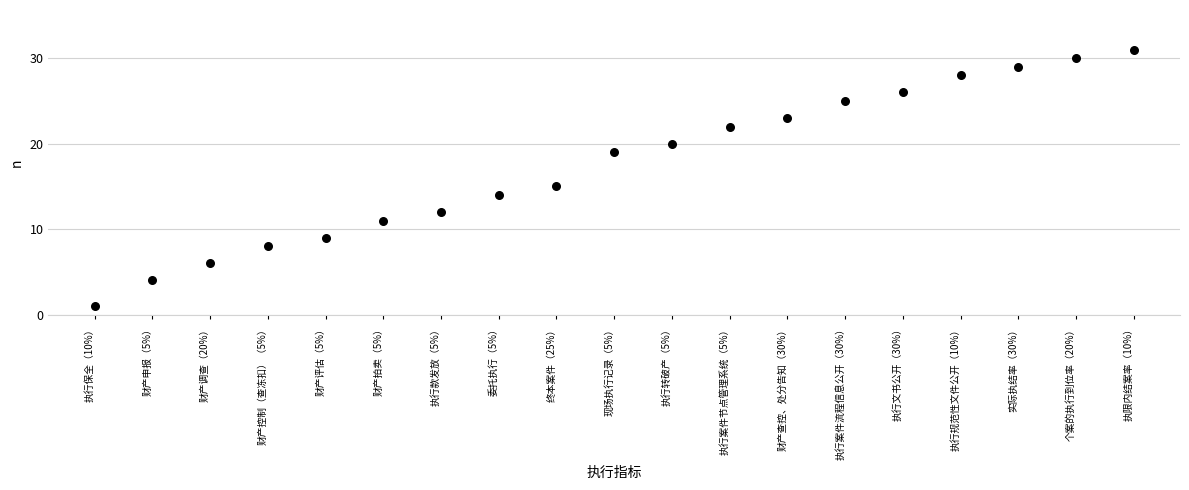

What is the range of Y values (max minus min)?

30